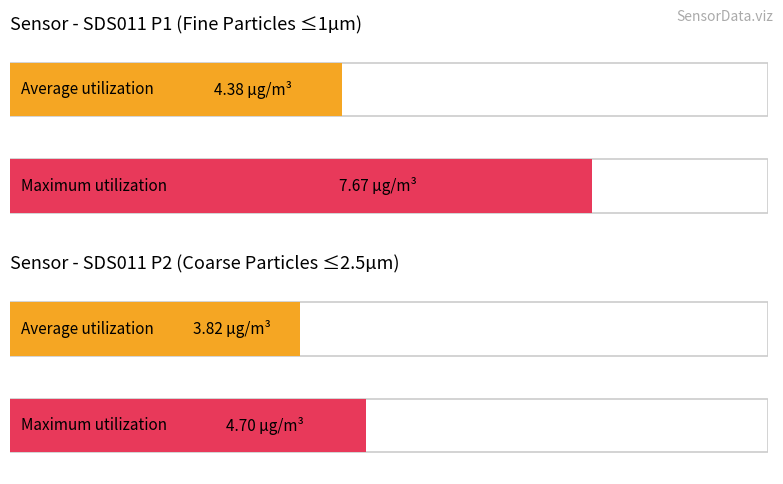

How many bars are there in each group?

2